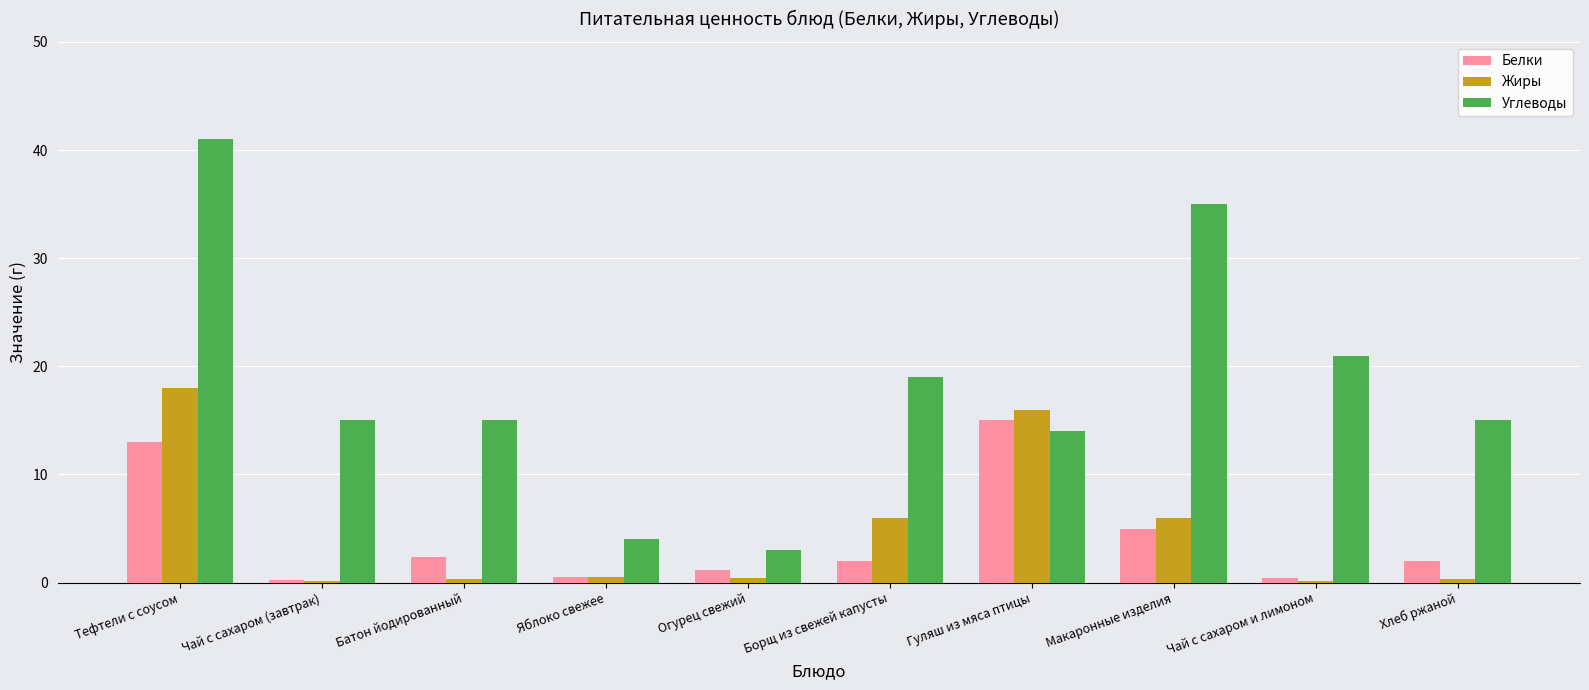

How many data points does each series have?

10